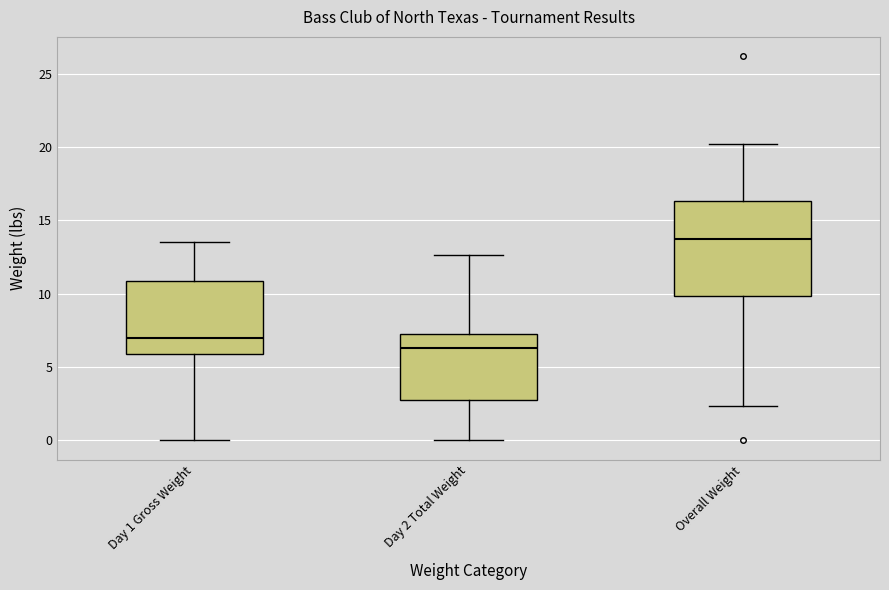

Reading left to right, transcribe this box plot: for each box, give where its median line is, the range the box spans, and where its two whiskers end, as read against the y-axis. The values are not printed on the chart, so give them approximately, as read against the axis.

Day 1 Gross Weight: median 7.0, box 6.0 to 11.0, whiskers 0.0 to 13.5
Day 2 Total Weight: median 6.5, box 2.5 to 7.0, whiskers 0.0 to 12.5
Overall Weight: median 14.0, box 10.0 to 16.5, whiskers 2.5 to 20.0